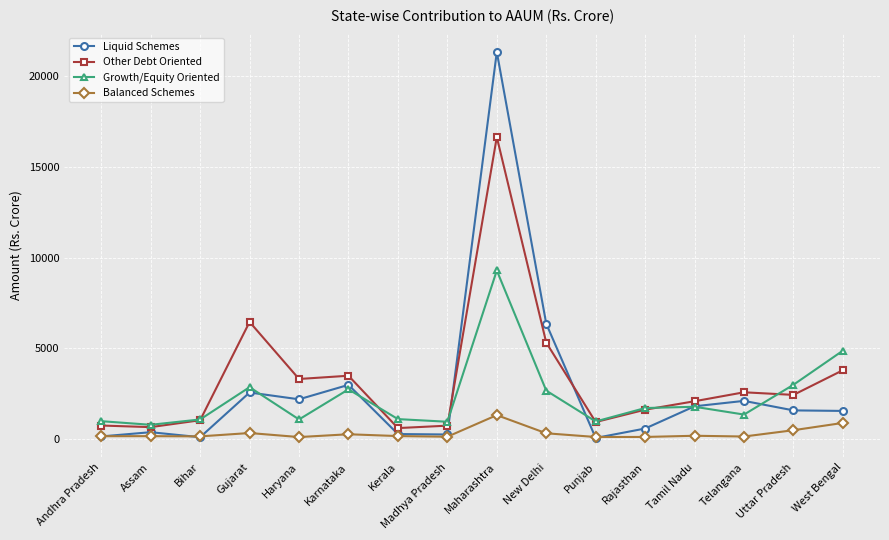

Does the chart display data point markers on the line(s)?

Yes